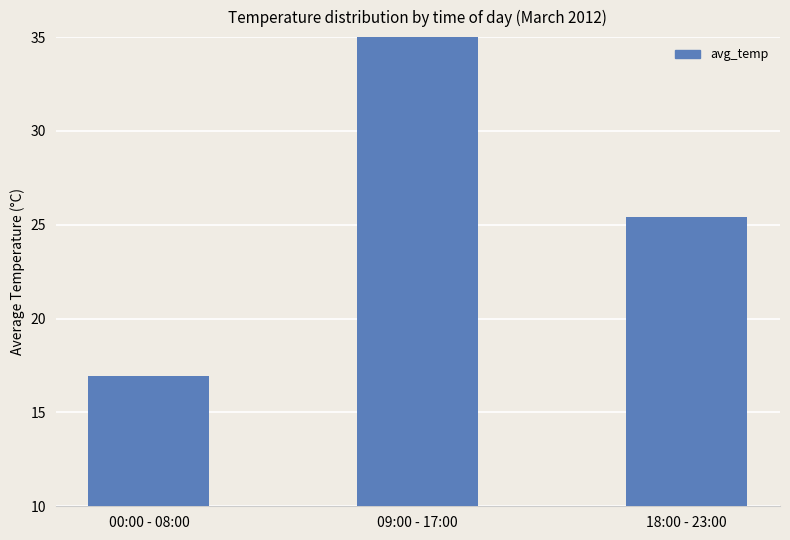

What is the label of the 3rd bar from the right?

00:00 - 08:00